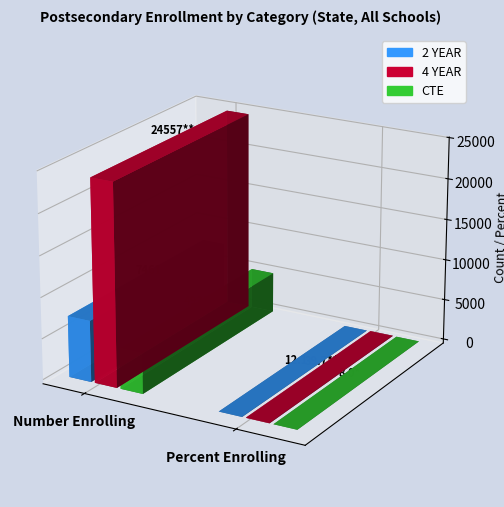

List the labels in order of CTE value, smallest first.

Percent Enrolling, Number Enrolling